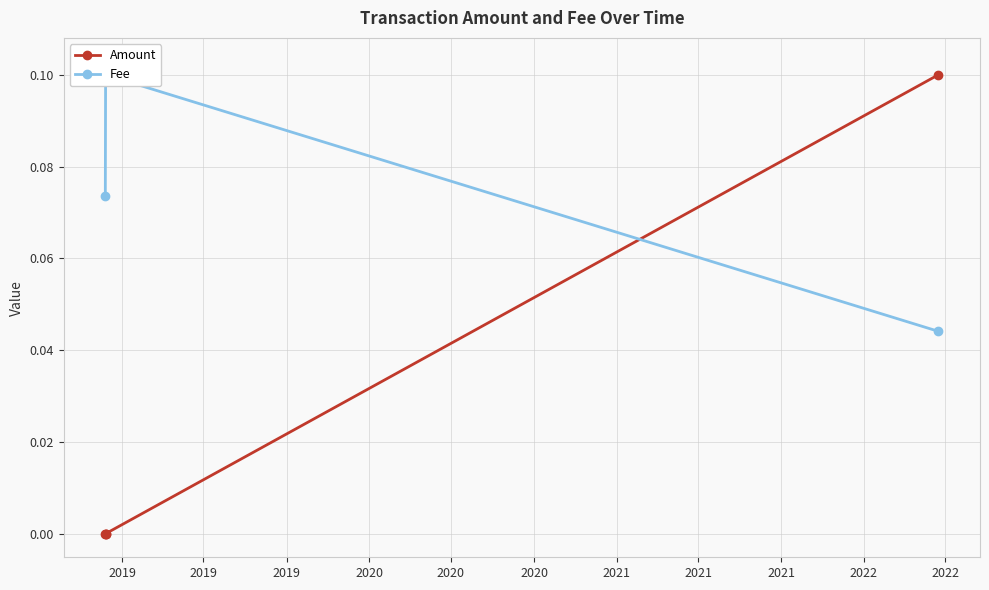

Reading left to right, list all the values displayed in this chart.

Amount: 0.0	0.0	0.0	0.1
Fee: 0.1	0.1	0.1	0.0